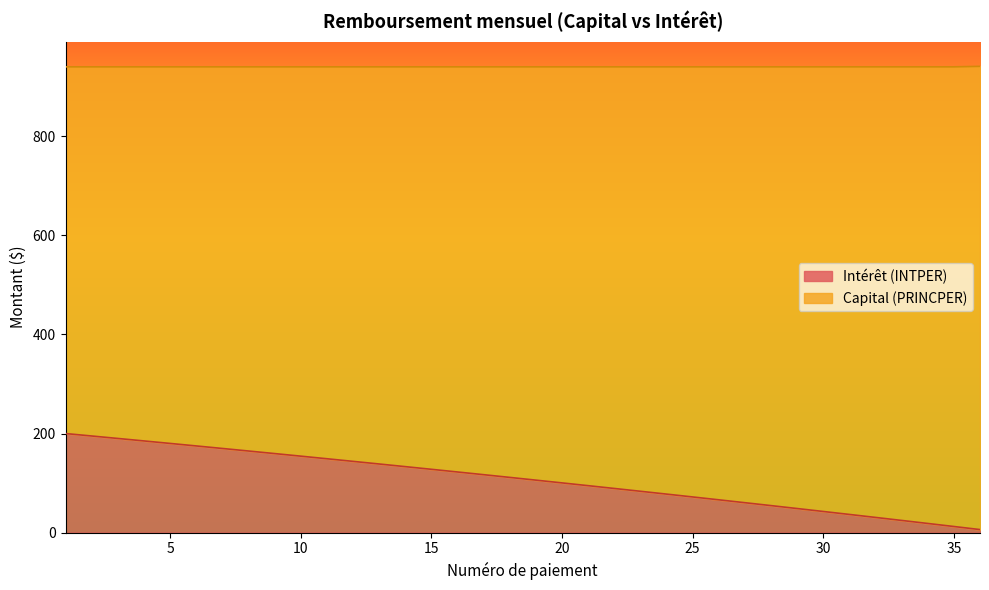

What is the smallest value displayed?

6.2